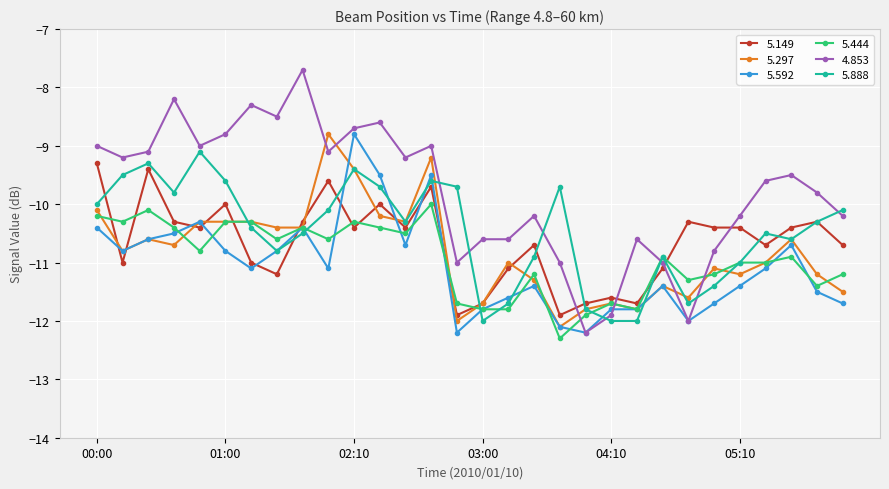

What is the value of the 5.297 point at the 19th from the left?

-12.1